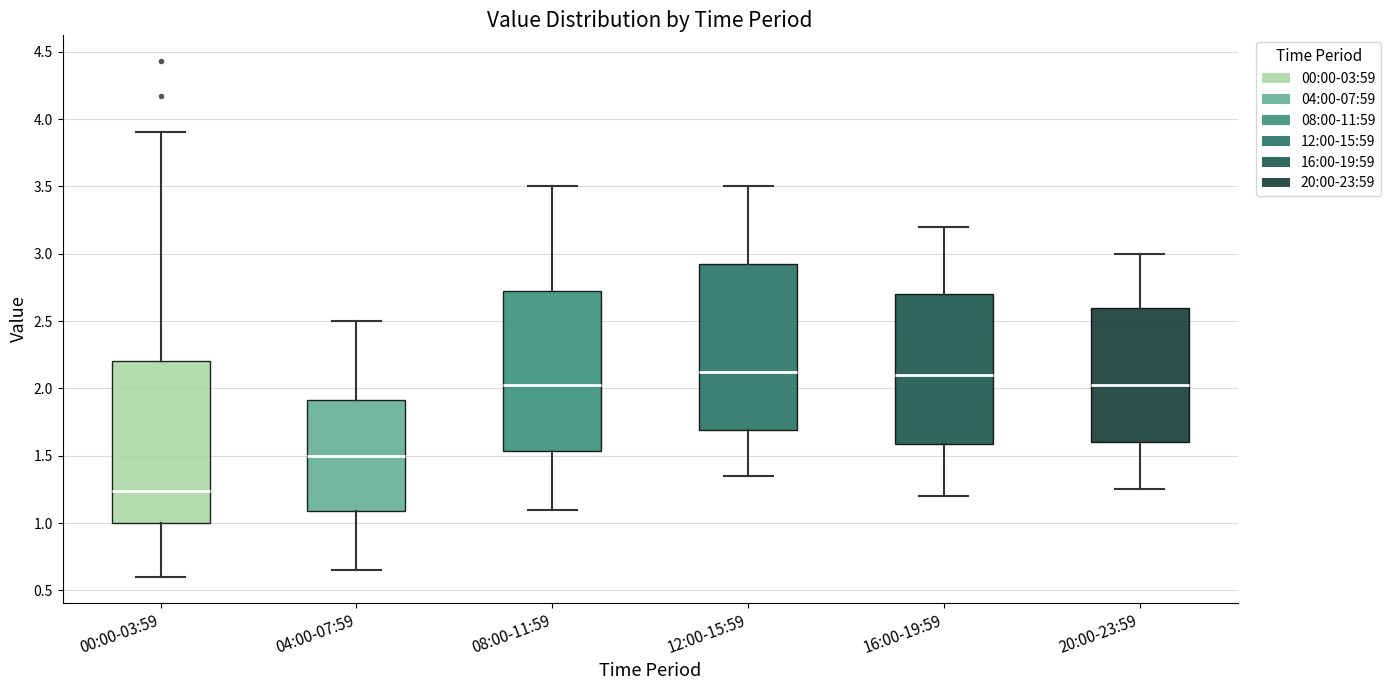

Which box has the lowest median line?

00:00-03:59